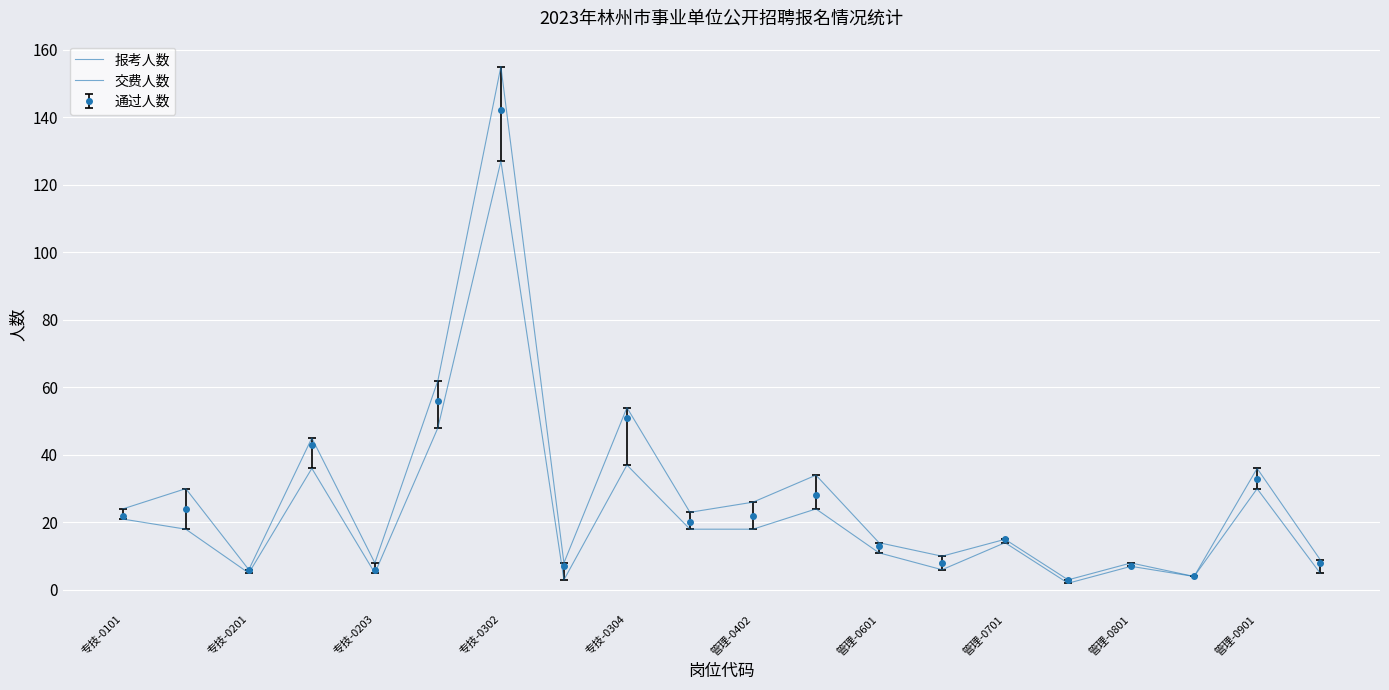

At which label does 交费人数 reach its minimum?

15